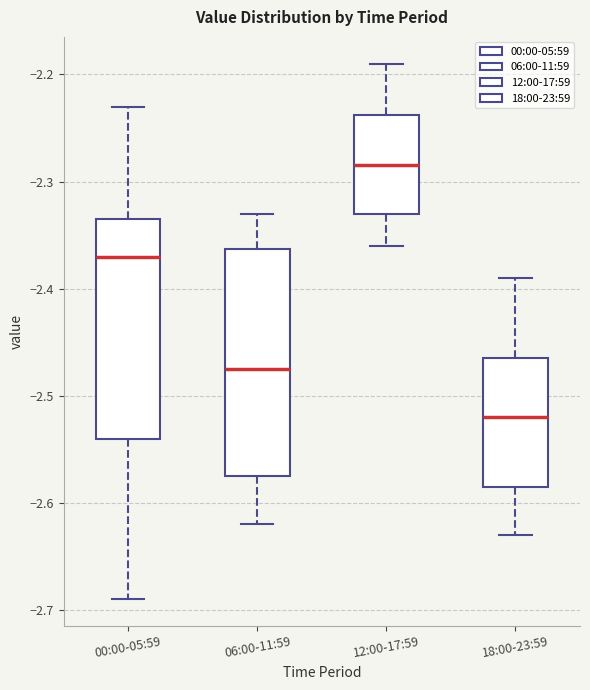

Which box's median line is the lowest?

18:00-23:59